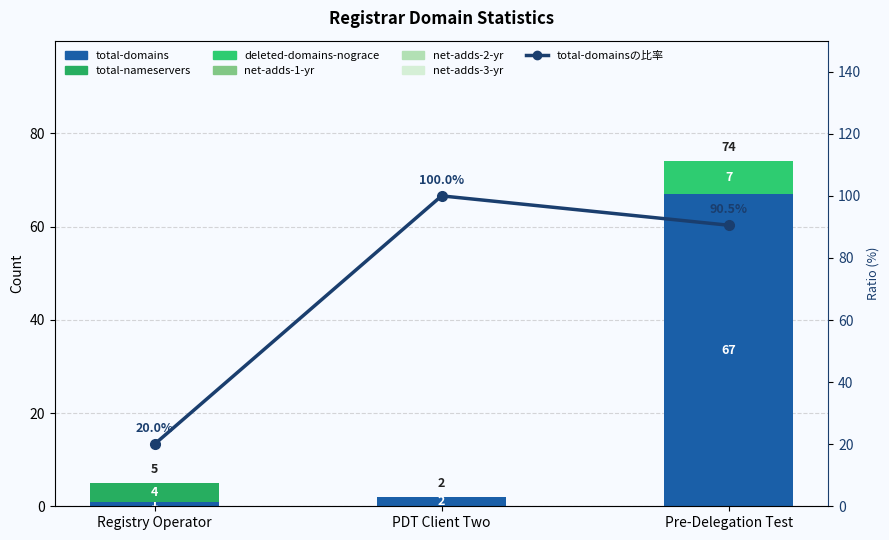

Which series has the widest spread of values?

total-domains